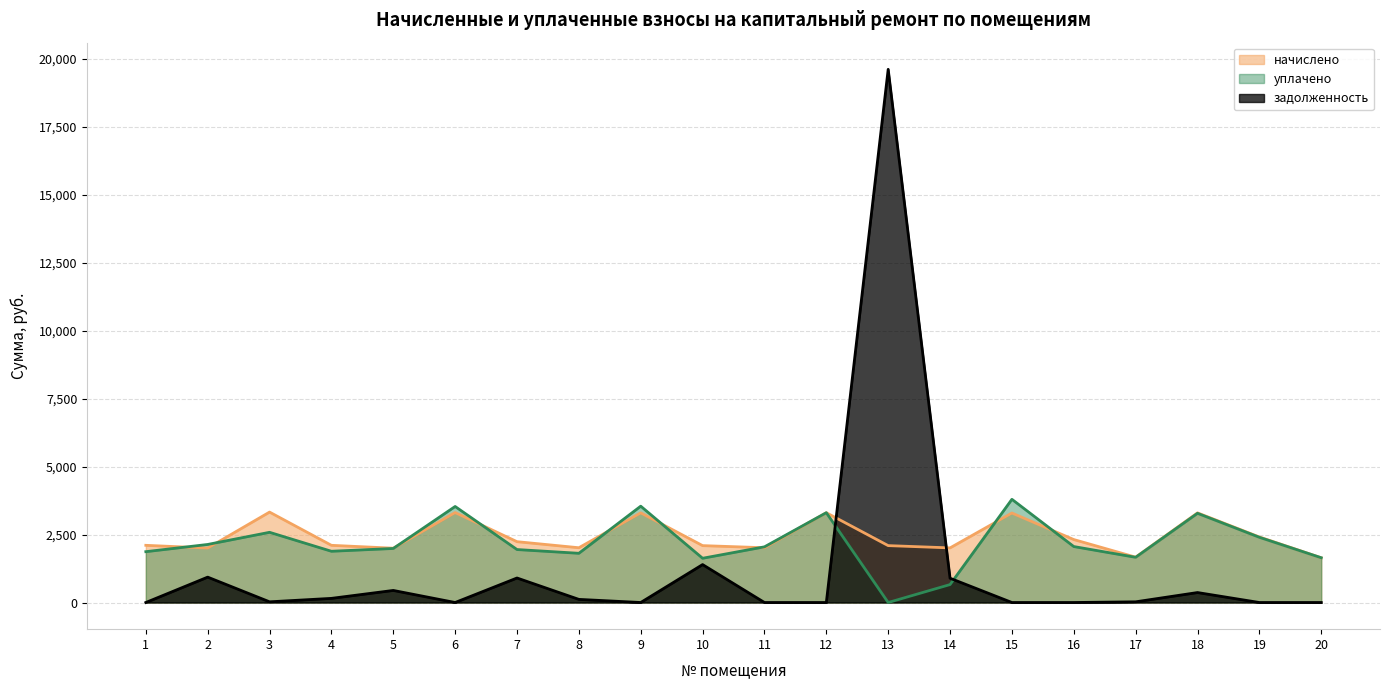

What is the value of the задолженность point at the 5th from the left?

443.9